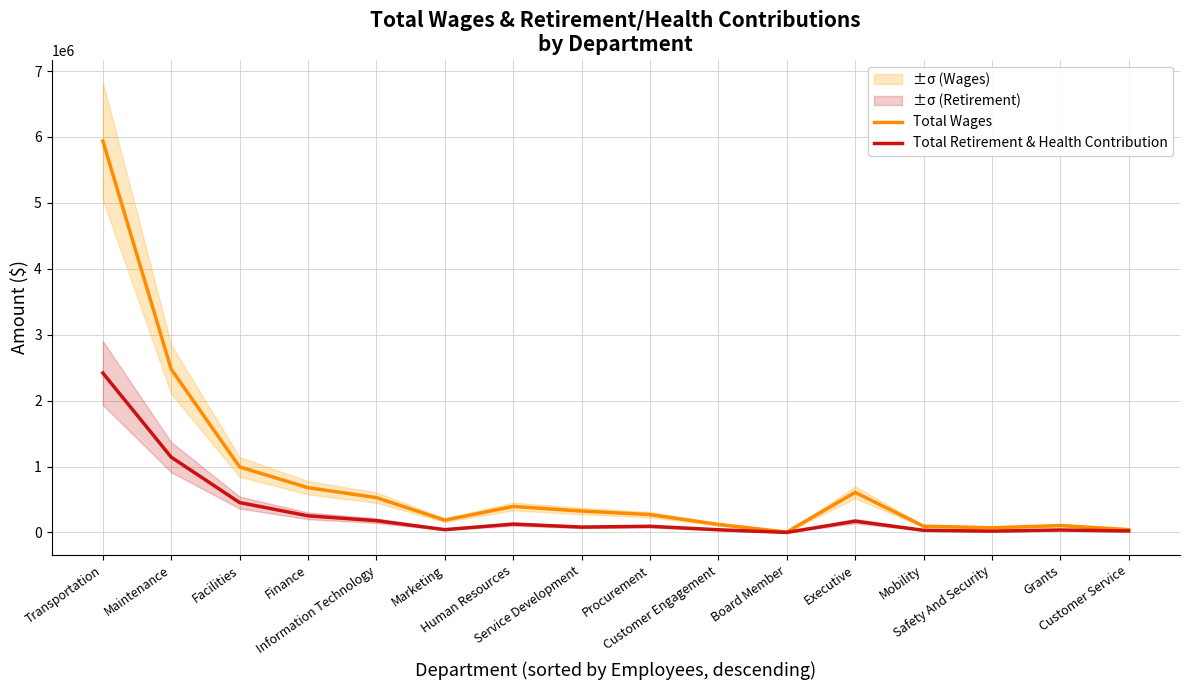

Rank the series by their maximum value, from highest to lowest.

Total Wages, Total Retirement & Health Contribution